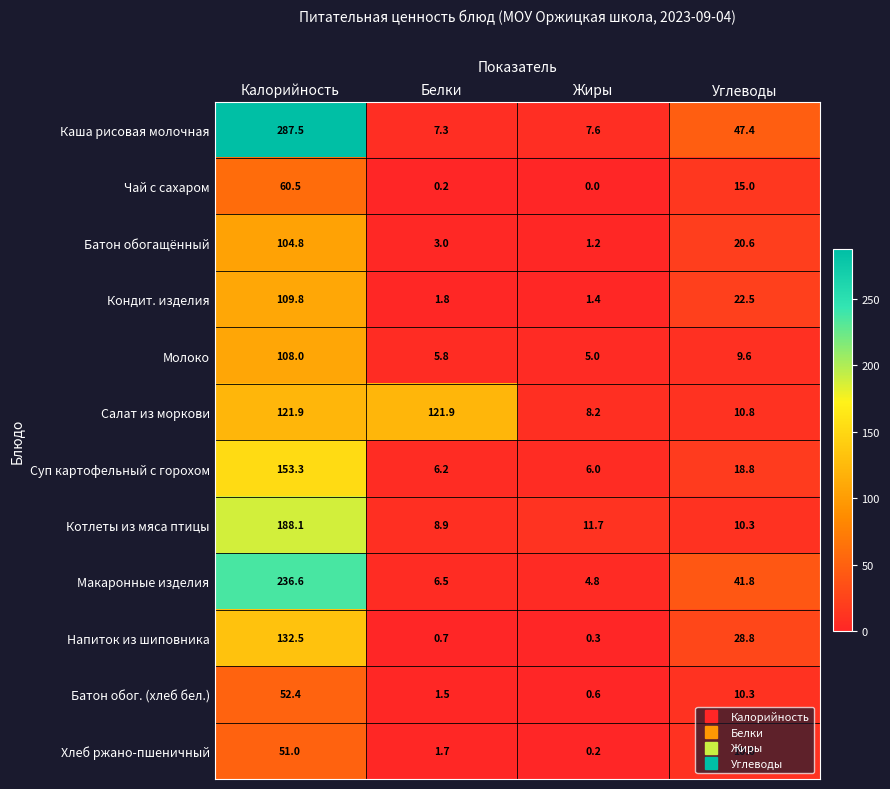

What is the total value across all series at Жиры?

47.0